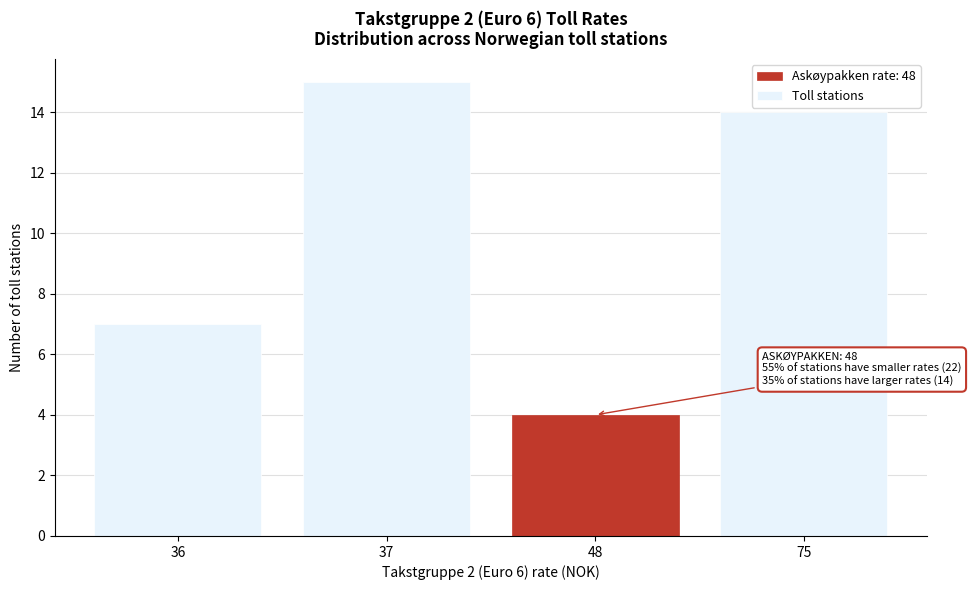

Reading left to right, extract all data points from this chart.

7	15	4	14